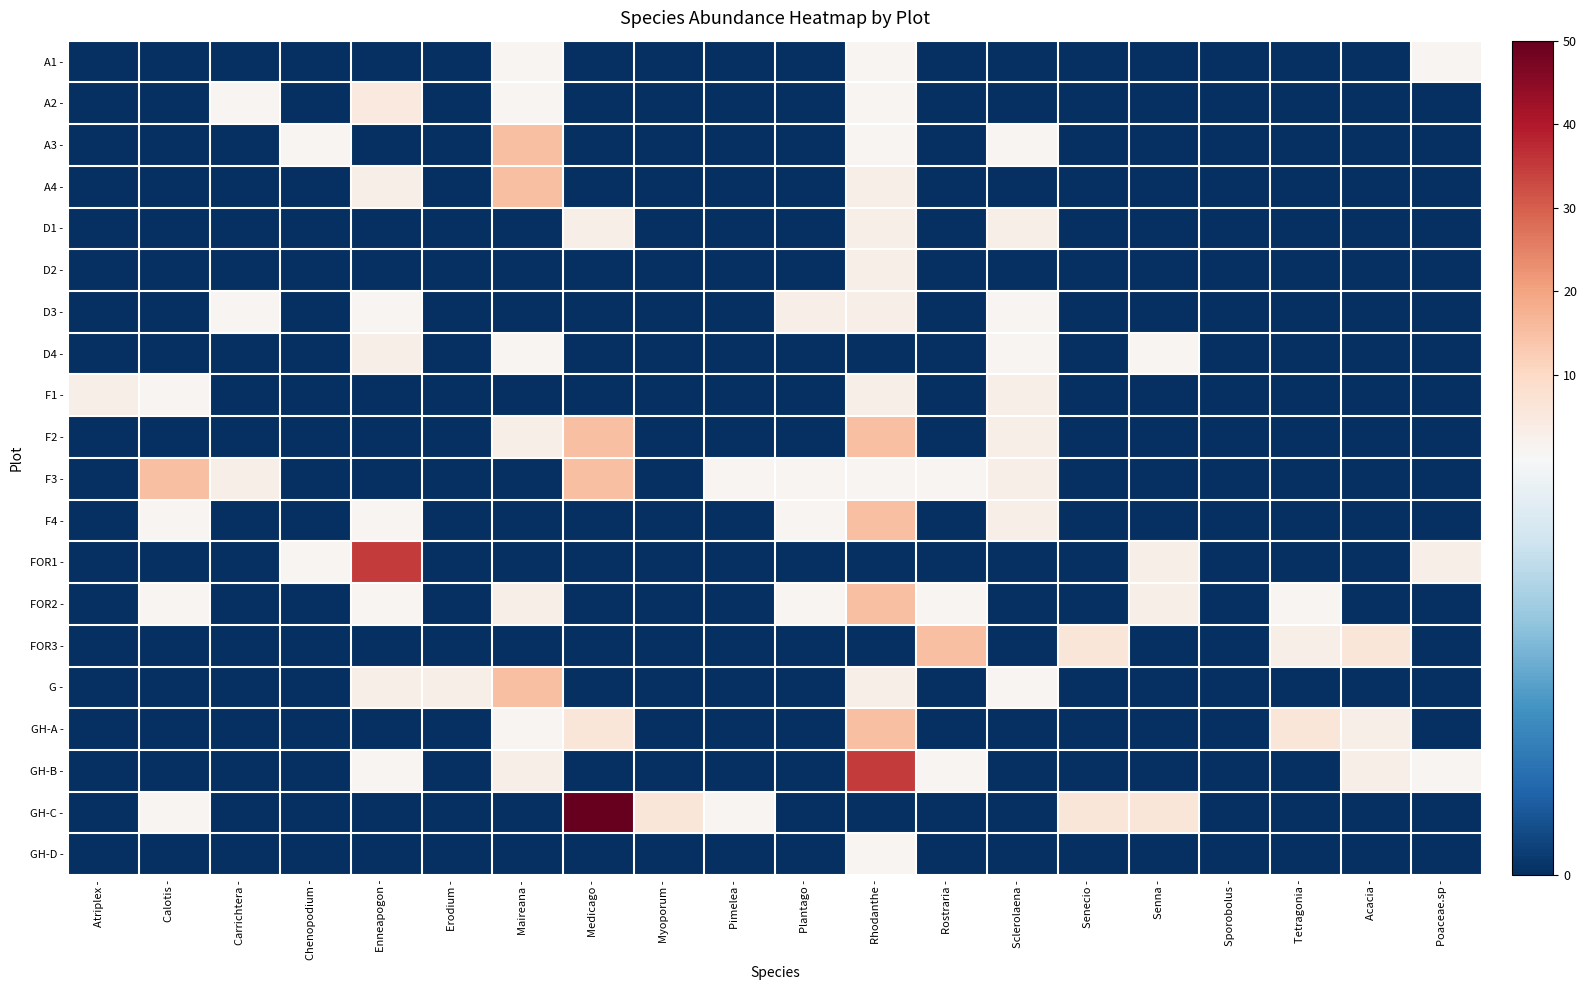

Reading left to right, what are all the values shown in this chart?

A1 -: Atriplex -=0	Calotis -=0	Carrichtera -=0	Chenopodium -=0	Enneapogon -=0	Erodium -=0	Maireana -=1	Medicago -=0	Myoporum -=0	Pimelea -=0	Plantago -=0	Rhodanthe -=1	Rostraria -=0	Sclerolaena -=0	Senecio -=0	Senna -=0	Sporobolus -=0	Tetragonia -=0	Acacia -=0	Poaceae.sp -=1
A2 -: Atriplex -=0	Calotis -=0	Carrichtera -=1	Chenopodium -=0	Enneapogon -=5	Erodium -=0	Maireana -=1	Medicago -=0	Myoporum -=0	Pimelea -=0	Plantago -=0	Rhodanthe -=1	Rostraria -=0	Sclerolaena -=0	Senecio -=0	Senna -=0	Sporobolus -=0	Tetragonia -=0	Acacia -=0	Poaceae.sp -=0
A3 -: Atriplex -=0	Calotis -=0	Carrichtera -=0	Chenopodium -=1	Enneapogon -=0	Erodium -=0	Maireana -=15	Medicago -=0	Myoporum -=0	Pimelea -=0	Plantago -=0	Rhodanthe -=1	Rostraria -=0	Sclerolaena -=1	Senecio -=0	Senna -=0	Sporobolus -=0	Tetragonia -=0	Acacia -=0	Poaceae.sp -=0
A4 -: Atriplex -=0	Calotis -=0	Carrichtera -=0	Chenopodium -=0	Enneapogon -=3	Erodium -=0	Maireana -=15	Medicago -=0	Myoporum -=0	Pimelea -=0	Plantago -=0	Rhodanthe -=3	Rostraria -=0	Sclerolaena -=0	Senecio -=0	Senna -=0	Sporobolus -=0	Tetragonia -=0	Acacia -=0	Poaceae.sp -=0
D1 -: Atriplex -=0	Calotis -=0	Carrichtera -=0	Chenopodium -=0	Enneapogon -=0	Erodium -=0	Maireana -=0	Medicago -=3	Myoporum -=0	Pimelea -=0	Plantago -=0	Rhodanthe -=3	Rostraria -=0	Sclerolaena -=3	Senecio -=0	Senna -=0	Sporobolus -=0	Tetragonia -=0	Acacia -=0	Poaceae.sp -=0
D2 -: Atriplex -=0	Calotis -=0	Carrichtera -=0	Chenopodium -=0	Enneapogon -=0	Erodium -=0	Maireana -=0	Medicago -=0	Myoporum -=0	Pimelea -=0	Plantago -=0	Rhodanthe -=3	Rostraria -=0	Sclerolaena -=0	Senecio -=0	Senna -=0	Sporobolus -=0	Tetragonia -=0	Acacia -=0	Poaceae.sp -=0
D3 -: Atriplex -=0	Calotis -=0	Carrichtera -=1	Chenopodium -=0	Enneapogon -=1	Erodium -=0	Maireana -=0	Medicago -=0	Myoporum -=0	Pimelea -=0	Plantago -=3	Rhodanthe -=3	Rostraria -=0	Sclerolaena -=1	Senecio -=0	Senna -=0	Sporobolus -=0	Tetragonia -=0	Acacia -=0	Poaceae.sp -=0
D4 -: Atriplex -=0	Calotis -=0	Carrichtera -=0	Chenopodium -=0	Enneapogon -=3	Erodium -=0	Maireana -=1	Medicago -=0	Myoporum -=0	Pimelea -=0	Plantago -=0	Rhodanthe -=0	Rostraria -=0	Sclerolaena -=1	Senecio -=0	Senna -=1	Sporobolus -=0	Tetragonia -=0	Acacia -=0	Poaceae.sp -=0
F1 -: Atriplex -=3	Calotis -=1	Carrichtera -=0	Chenopodium -=0	Enneapogon -=0	Erodium -=0	Maireana -=0	Medicago -=0	Myoporum -=0	Pimelea -=0	Plantago -=0	Rhodanthe -=3	Rostraria -=0	Sclerolaena -=3	Senecio -=0	Senna -=0	Sporobolus -=0	Tetragonia -=0	Acacia -=0	Poaceae.sp -=0
F2 -: Atriplex -=0	Calotis -=0	Carrichtera -=0	Chenopodium -=0	Enneapogon -=0	Erodium -=0	Maireana -=3	Medicago -=15	Myoporum -=0	Pimelea -=0	Plantago -=0	Rhodanthe -=15	Rostraria -=0	Sclerolaena -=3	Senecio -=0	Senna -=0	Sporobolus -=0	Tetragonia -=0	Acacia -=0	Poaceae.sp -=0
F3 -: Atriplex -=0	Calotis -=15	Carrichtera -=3	Chenopodium -=0	Enneapogon -=0	Erodium -=0	Maireana -=0	Medicago -=15	Myoporum -=0	Pimelea -=1	Plantago -=1	Rhodanthe -=1	Rostraria -=1	Sclerolaena -=3	Senecio -=0	Senna -=0	Sporobolus -=0	Tetragonia -=0	Acacia -=0	Poaceae.sp -=0
F4 -: Atriplex -=0	Calotis -=1	Carrichtera -=0	Chenopodium -=0	Enneapogon -=1	Erodium -=0	Maireana -=0	Medicago -=0	Myoporum -=0	Pimelea -=0	Plantago -=1	Rhodanthe -=15	Rostraria -=0	Sclerolaena -=3	Senecio -=0	Senna -=0	Sporobolus -=0	Tetragonia -=0	Acacia -=0	Poaceae.sp -=0
FOR1 -: Atriplex -=0	Calotis -=0	Carrichtera -=0	Chenopodium -=1	Enneapogon -=35	Erodium -=0	Maireana -=0	Medicago -=0	Myoporum -=0	Pimelea -=0	Plantago -=0	Rhodanthe -=0	Rostraria -=0	Sclerolaena -=0	Senecio -=0	Senna -=3	Sporobolus -=0	Tetragonia -=0	Acacia -=0	Poaceae.sp -=3
FOR2 -: Atriplex -=0	Calotis -=1	Carrichtera -=0	Chenopodium -=0	Enneapogon -=1	Erodium -=0	Maireana -=3	Medicago -=0	Myoporum -=0	Pimelea -=0	Plantago -=1	Rhodanthe -=15	Rostraria -=1	Sclerolaena -=0	Senecio -=0	Senna -=3	Sporobolus -=0	Tetragonia -=1	Acacia -=0	Poaceae.sp -=0
FOR3 -: Atriplex -=0	Calotis -=0	Carrichtera -=0	Chenopodium -=0	Enneapogon -=0	Erodium -=0	Maireana -=0	Medicago -=0	Myoporum -=0	Pimelea -=0	Plantago -=0	Rhodanthe -=0	Rostraria -=15	Sclerolaena -=0	Senecio -=6	Senna -=0	Sporobolus -=0	Tetragonia -=3	Acacia -=6	Poaceae.sp -=0
G -: Atriplex -=0	Calotis -=0	Carrichtera -=0	Chenopodium -=0	Enneapogon -=3	Erodium -=3	Maireana -=15	Medicago -=0	Myoporum -=0	Pimelea -=0	Plantago -=0	Rhodanthe -=3	Rostraria -=0	Sclerolaena -=1	Senecio -=0	Senna -=0	Sporobolus -=0	Tetragonia -=0	Acacia -=0	Poaceae.sp -=0
GH-A -: Atriplex -=0	Calotis -=0	Carrichtera -=0	Chenopodium -=0	Enneapogon -=0	Erodium -=0	Maireana -=1	Medicago -=6	Myoporum -=0	Pimelea -=0	Plantago -=0	Rhodanthe -=15	Rostraria -=0	Sclerolaena -=0	Senecio -=0	Senna -=0	Sporobolus -=0	Tetragonia -=6	Acacia -=3	Poaceae.sp -=0
GH-B -: Atriplex -=0	Calotis -=0	Carrichtera -=0	Chenopodium -=0	Enneapogon -=1	Erodium -=0	Maireana -=3	Medicago -=0	Myoporum -=0	Pimelea -=0	Plantago -=0	Rhodanthe -=35	Rostraria -=1	Sclerolaena -=0	Senecio -=0	Senna -=0	Sporobolus -=0	Tetragonia -=0	Acacia -=3	Poaceae.sp -=1
GH-C -: Atriplex -=0	Calotis -=1	Carrichtera -=0	Chenopodium -=0	Enneapogon -=0	Erodium -=0	Maireana -=0	Medicago -=50	Myoporum -=6	Pimelea -=1	Plantago -=0	Rhodanthe -=0	Rostraria -=0	Sclerolaena -=0	Senecio -=6	Senna -=6	Sporobolus -=0	Tetragonia -=0	Acacia -=0	Poaceae.sp -=0
GH-D -: Atriplex -=0	Calotis -=0	Carrichtera -=0	Chenopodium -=0	Enneapogon -=0	Erodium -=0	Maireana -=0	Medicago -=0	Myoporum -=0	Pimelea -=0	Plantago -=0	Rhodanthe -=1	Rostraria -=0	Sclerolaena -=0	Senecio -=0	Senna -=0	Sporobolus -=0	Tetragonia -=0	Acacia -=0	Poaceae.sp -=0